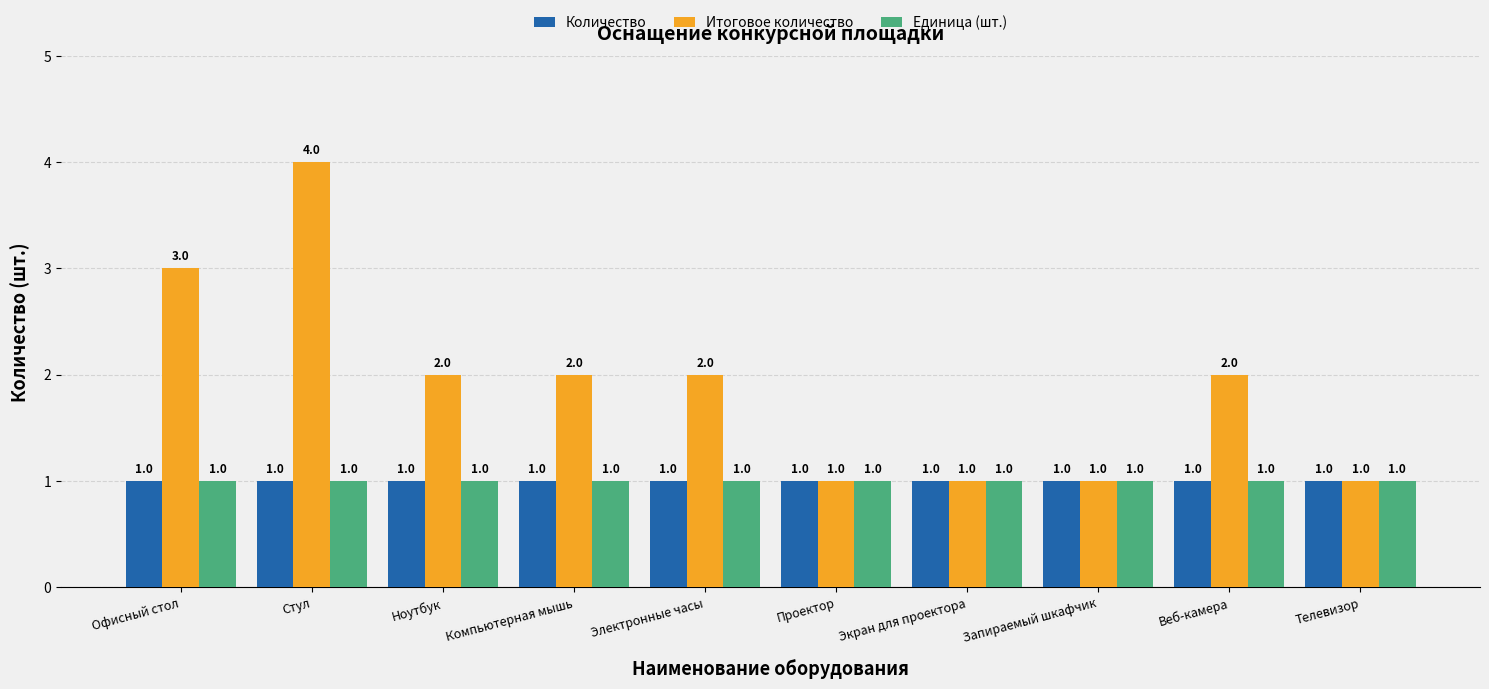

What is the sum of all Единица (шт.) values?

10